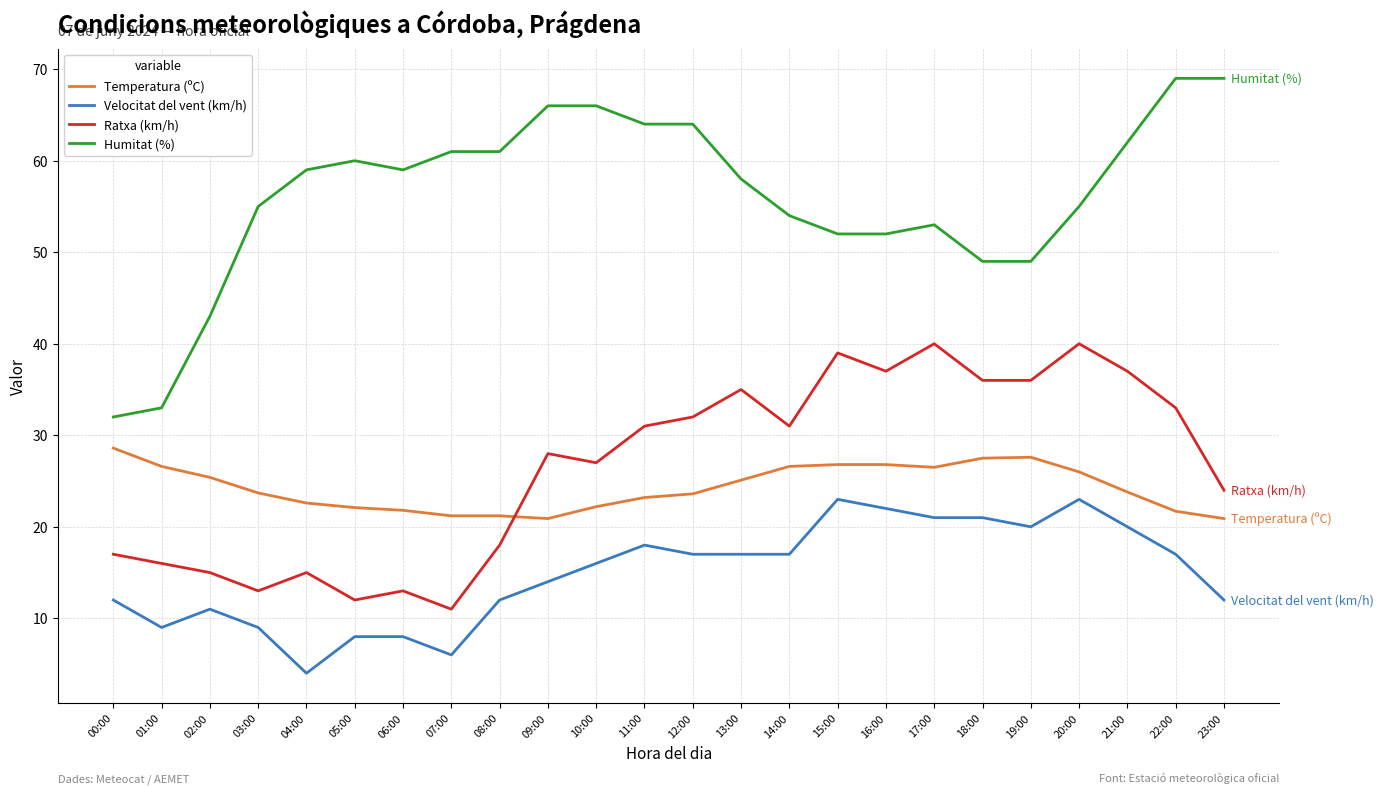

Is the value of Temperatura (ºC) at 14:00 greater than the value of Velocitat del vent (km/h) at 01:00?

Yes